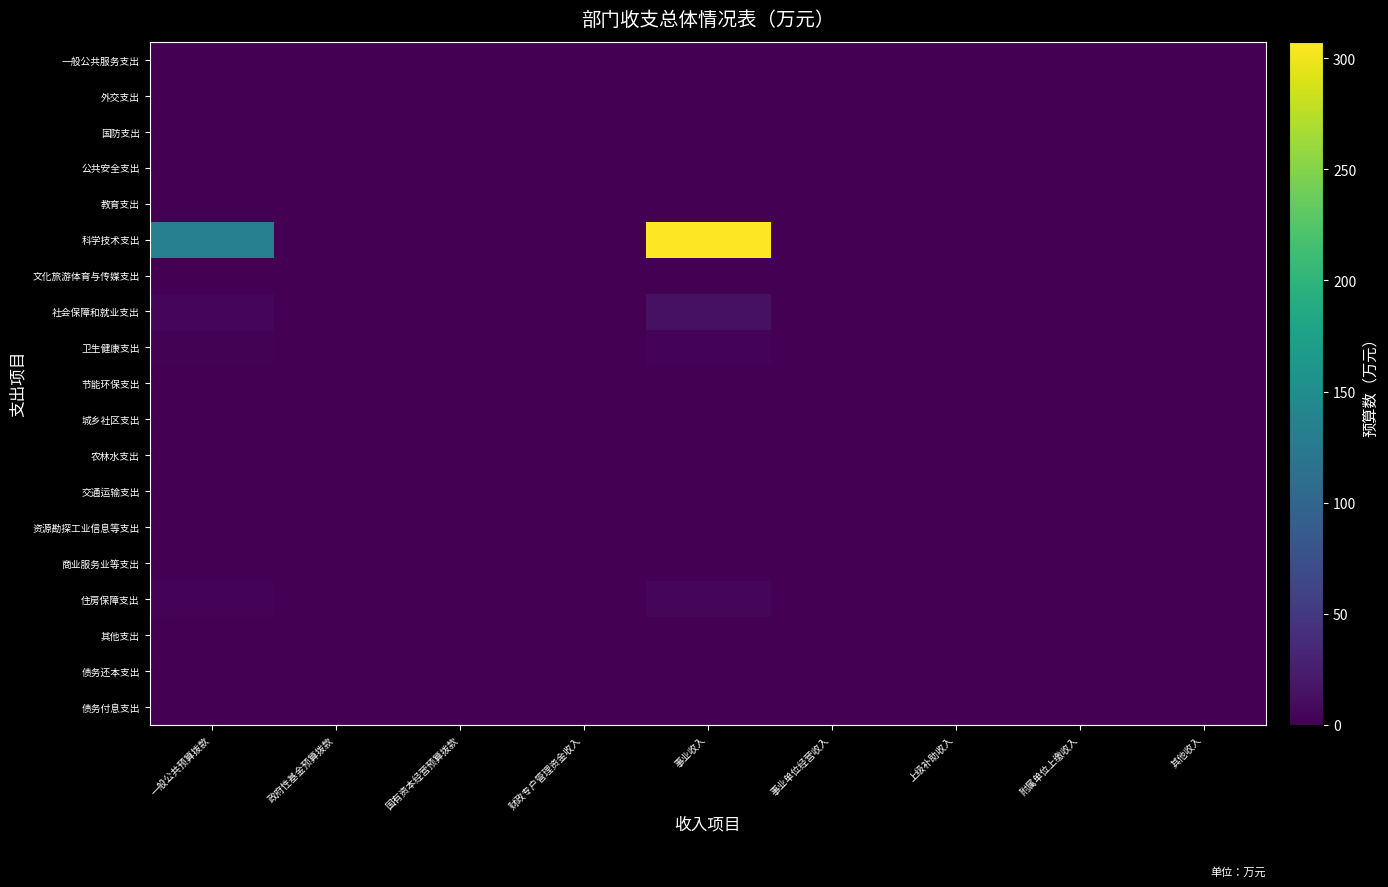

Between 事业收入 and 附属单位上缴收入, which series saw the biggest shift?

科学技术支出